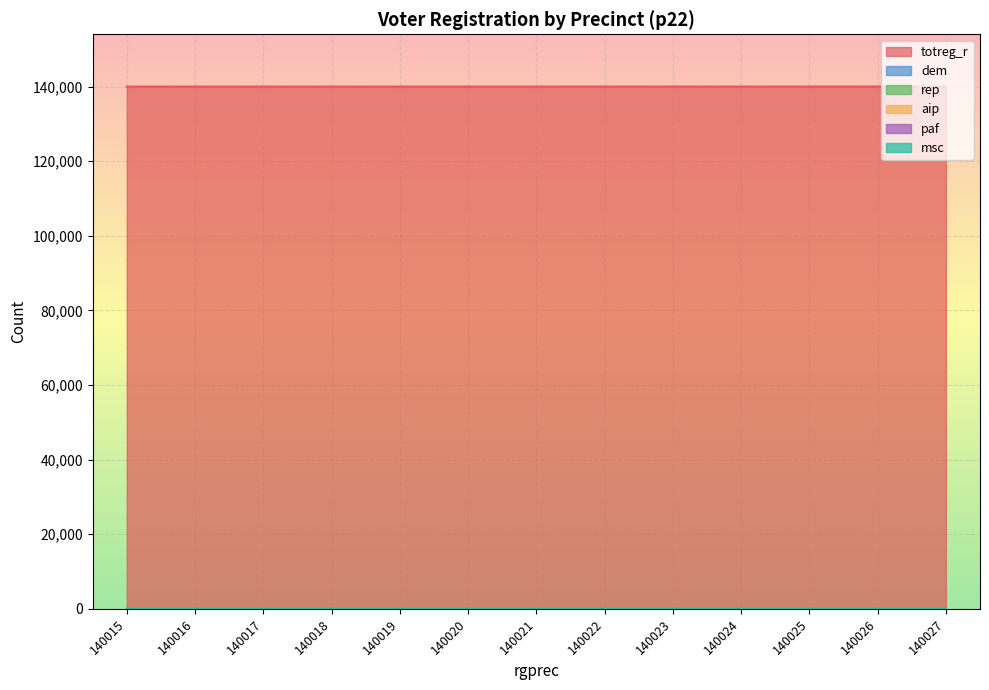

Reading right to left, what are all the values shown in this chart?

totreg_r: 140027=140027	140026=140026	140025=140025	140024=140024	140023=140023	140022=140022	140021=140021	140020=140020	140019=140019	140018=140018	140017=140017	140016=140016	140015=140015
dem: 140027=0	140026=0	140025=0	140024=0	140023=0	140022=0	140021=0	140020=0	140019=0	140018=0	140017=0	140016=0	140015=0
rep: 140027=0	140026=0	140025=0	140024=0	140023=0	140022=0	140021=0	140020=0	140019=0	140018=0	140017=0	140016=0	140015=0
aip: 140027=0	140026=0	140025=0	140024=0	140023=0	140022=0	140021=0	140020=0	140019=0	140018=0	140017=0	140016=0	140015=0
paf: 140027=0	140026=0	140025=0	140024=0	140023=0	140022=0	140021=0	140020=0	140019=0	140018=0	140017=0	140016=0	140015=0
msc: 140027=0	140026=0	140025=0	140024=0	140023=0	140022=0	140021=0	140020=0	140019=0	140018=0	140017=0	140016=0	140015=0